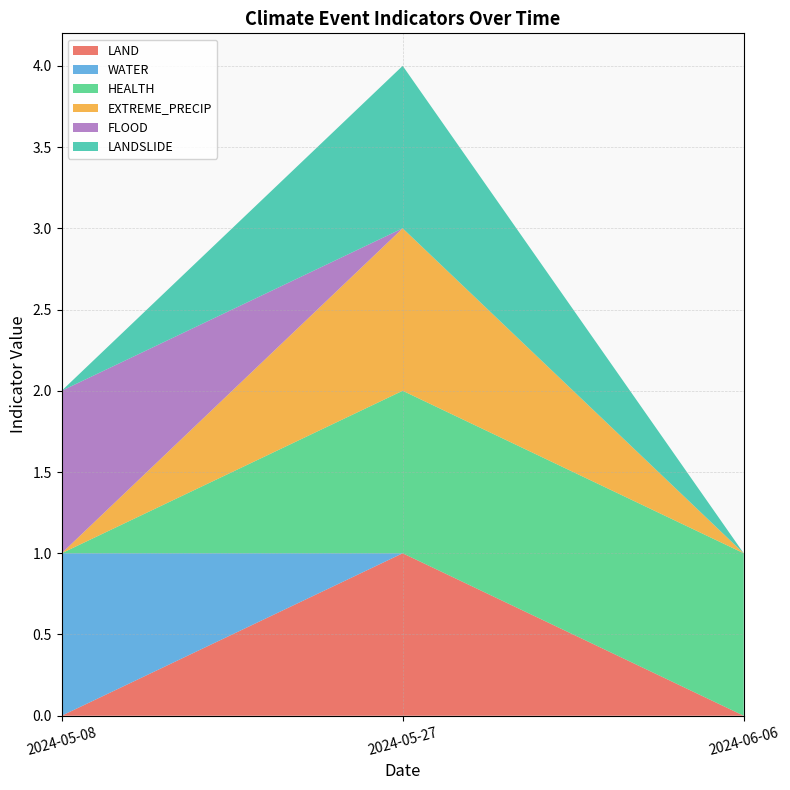

Reading left to right, what are all the values shown in this chart?

LAND: 2024-06-06=0	2024-05-27=1	2024-05-08=0
WATER: 2024-06-06=0	2024-05-27=0	2024-05-08=1
HEALTH: 2024-06-06=1	2024-05-27=1	2024-05-08=0
EXTREME_PRECIP: 2024-06-06=0	2024-05-27=1	2024-05-08=0
FLOOD: 2024-06-06=0	2024-05-27=0	2024-05-08=1
LANDSLIDE: 2024-06-06=0	2024-05-27=1	2024-05-08=0